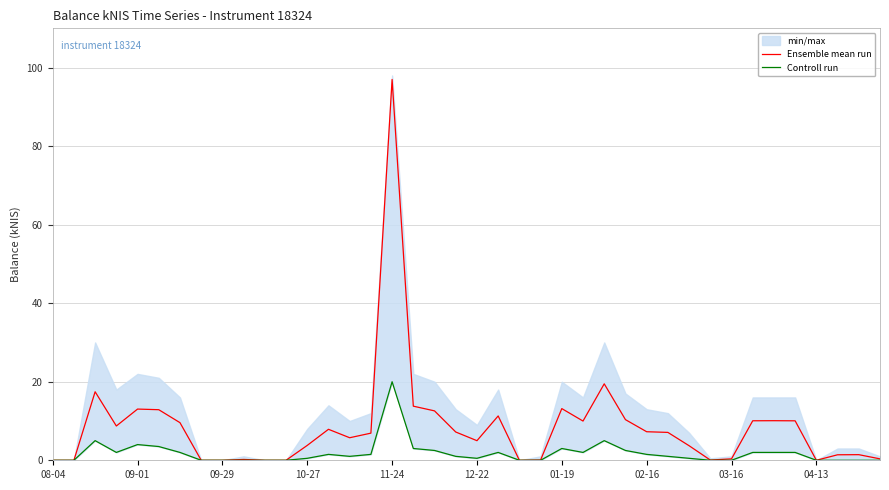

Rank the series by their maximum value, from lowest to highest.

Controll run, Ensemble mean run